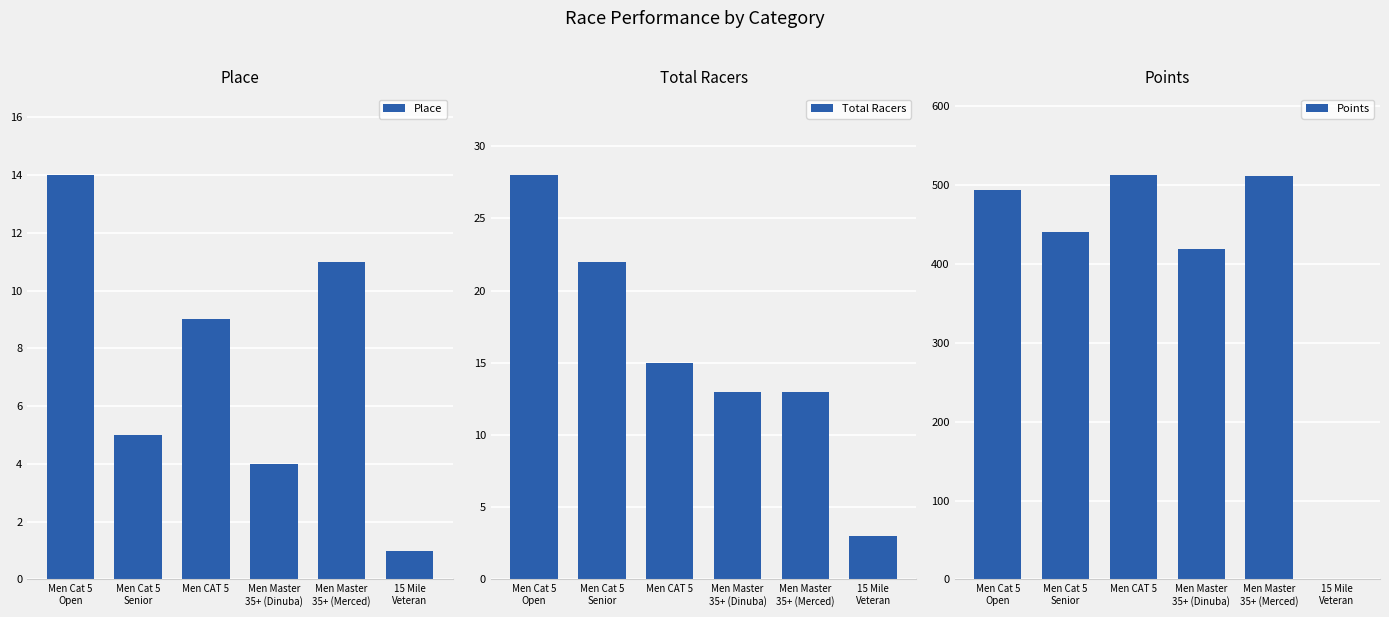

Count the number of categories in the chart.

6